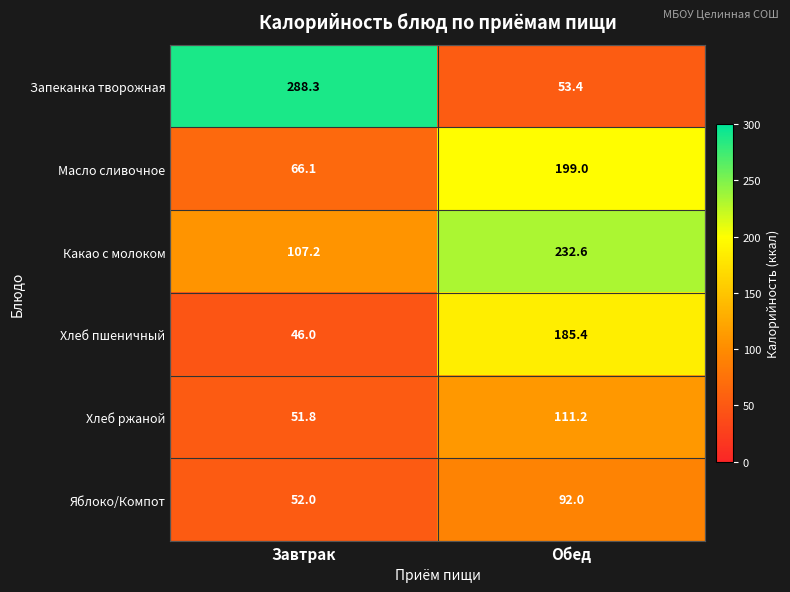

What is the highest value of the Яблоко/Компот series?

92.0